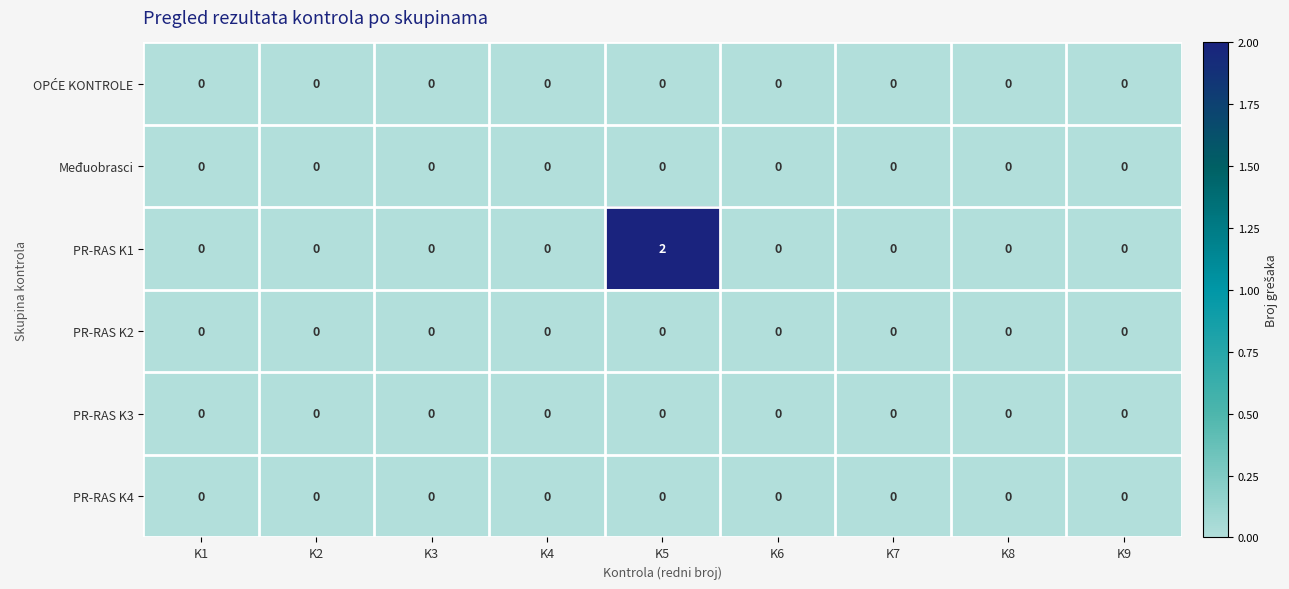

Which series has the widest spread of values?

PR-RAS K1